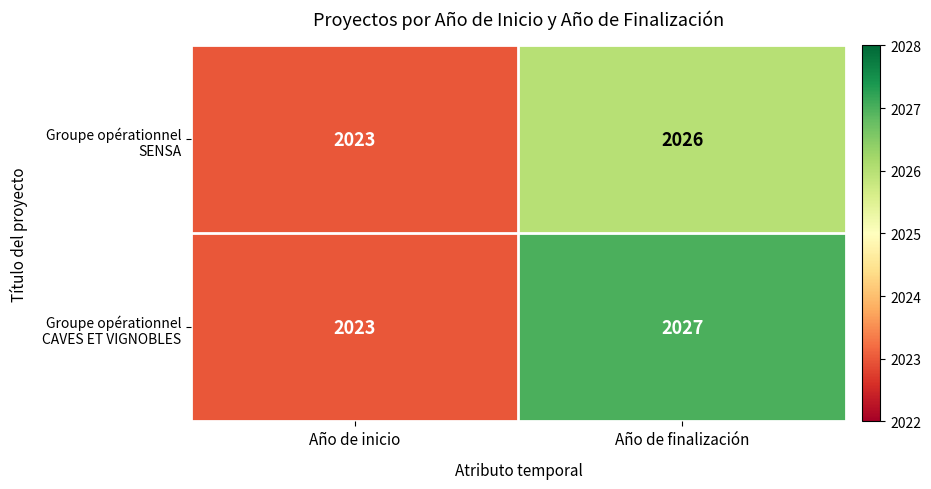

What is the total value across all series at Año de finalización?

4053